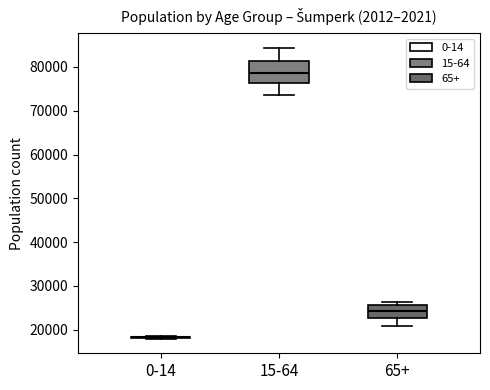

Which box is the tallest, from its lower edge to its upper edge?

15-64